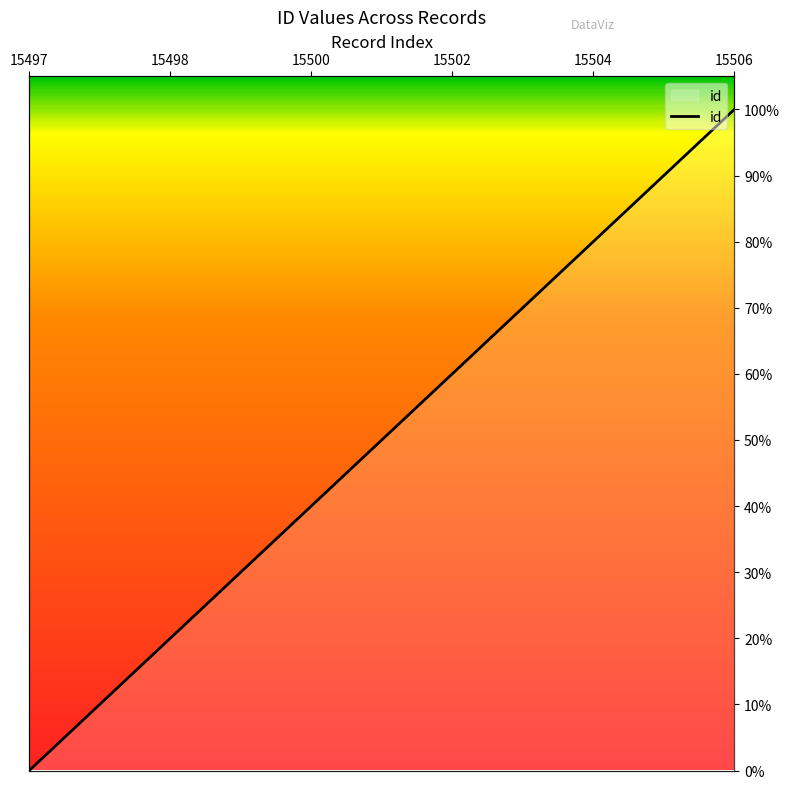

Does the chart display data point markers on the line(s)?

No